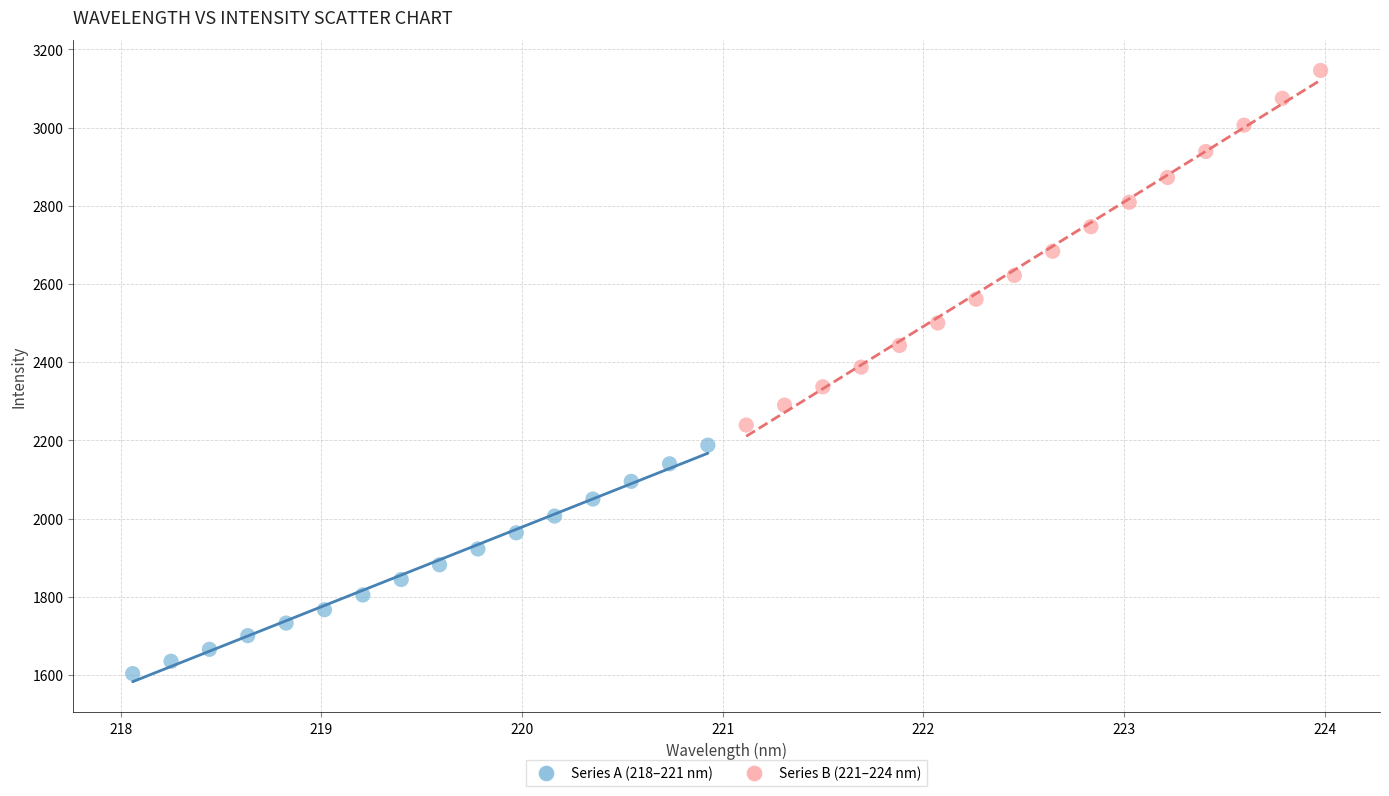

Which series contains the highest Y value?

Series B (221–224 nm)